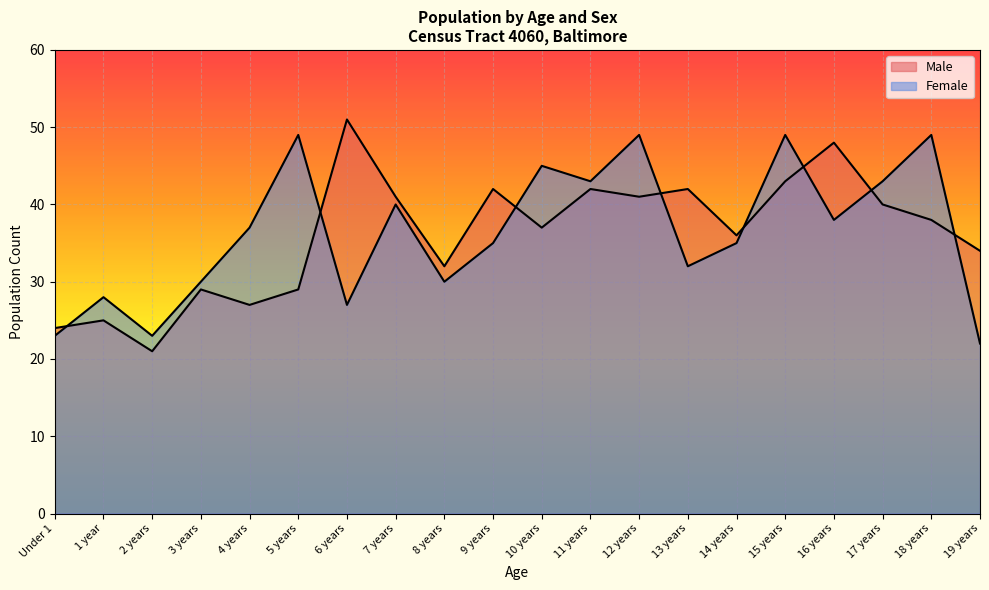

Where does the Male series first go above 38?

6 years